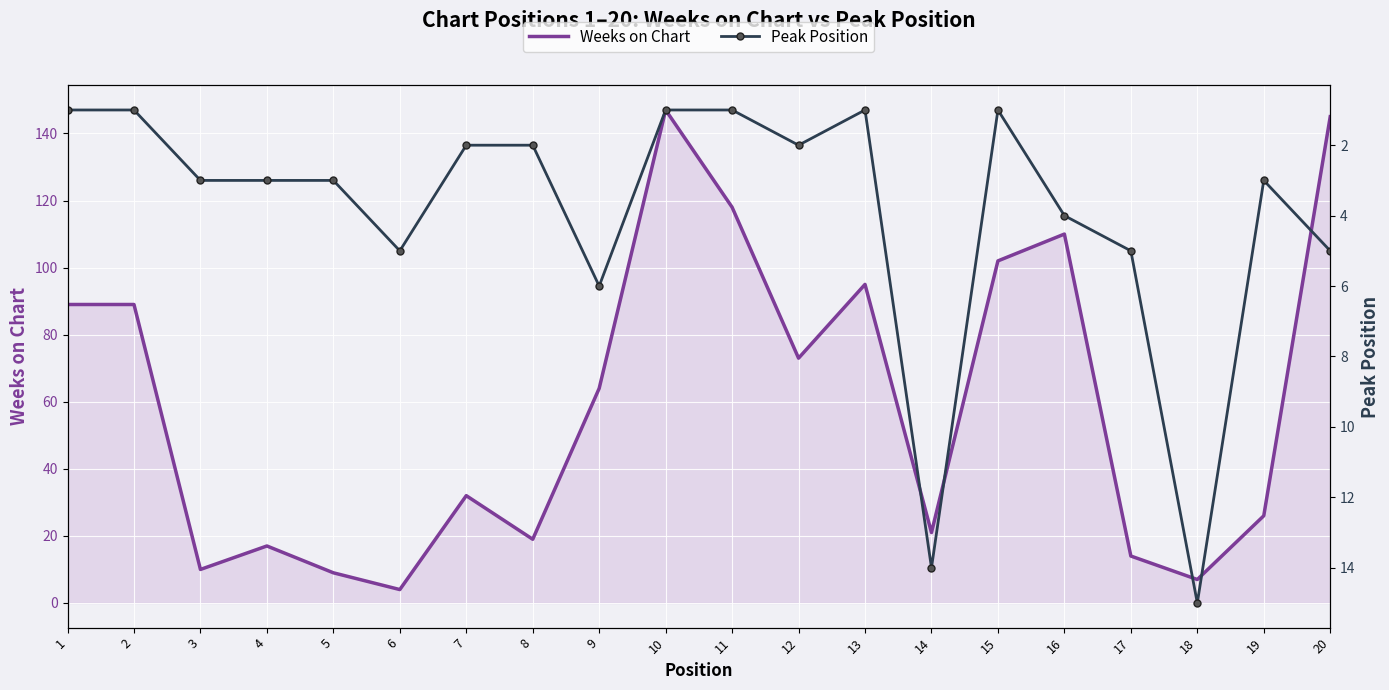

What is the average value of the Peak Position series?

4